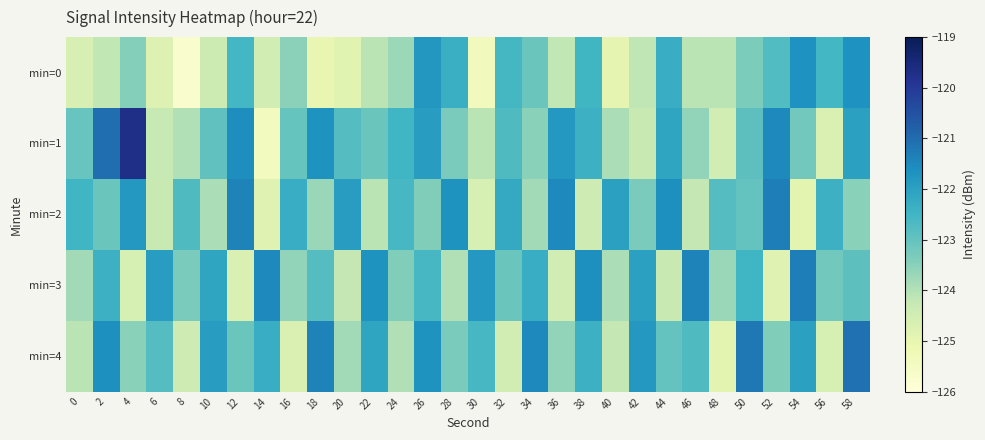

Reading left to right, extract all data points from this chart.

min=0: 0=-124.6	2=-124.2	4=-123.4	6=-124.8	8=-125.7	10=-124.4	12=-122.5	14=-124.5	16=-123.5	18=-125.0	20=-124.8	22=-124.1	24=-123.7	26=-121.8	28=-122.4	30=-125.4	32=-122.6	34=-123.1	36=-124.2	38=-122.5	40=-124.9	42=-124.2	44=-122.3	46=-124.1	48=-124.1	50=-123.3	52=-122.7	54=-121.7	56=-122.5	58=-121.7
min=1: 0=-123.1	2=-121.0	4=-119.7	6=-124.3	8=-124.0	10=-122.9	12=-121.6	14=-125.4	16=-123.0	18=-121.7	20=-122.8	22=-123.1	24=-122.5	26=-121.9	28=-123.3	30=-124.1	32=-122.7	34=-123.5	36=-121.8	38=-122.4	40=-123.9	42=-124.3	44=-122.1	46=-123.6	48=-124.5	50=-122.9	52=-121.5	54=-123.2	56=-124.7	58=-122.0
min=2: 0=-122.5	2=-123.1	4=-121.8	6=-124.3	8=-122.7	10=-123.9	12=-121.4	14=-124.8	16=-122.3	18=-123.7	20=-121.9	22=-124.1	24=-122.6	26=-123.4	28=-121.7	30=-124.6	32=-122.2	34=-123.8	36=-121.5	38=-124.4	40=-122.0	42=-123.3	44=-121.6	46=-124.2	48=-122.8	50=-123.0	52=-121.3	54=-124.9	56=-122.4	58=-123.5
min=3: 0=-123.8	2=-122.4	4=-124.6	6=-121.9	8=-123.3	10=-122.1	12=-124.7	14=-121.5	16=-123.6	18=-122.8	20=-124.2	22=-121.7	24=-123.4	26=-122.6	28=-124.0	30=-121.8	32=-123.1	34=-122.3	36=-124.5	38=-121.6	40=-123.9	42=-122.0	44=-124.3	46=-121.4	48=-123.7	50=-122.5	52=-124.8	54=-121.3	56=-123.2	58=-122.9
min=4: 0=-124.1	2=-121.6	4=-123.5	6=-122.8	8=-124.4	10=-121.9	12=-123.1	14=-122.3	16=-124.7	18=-121.4	20=-123.8	22=-122.1	24=-124.0	26=-121.7	28=-123.3	30=-122.6	32=-124.5	34=-121.5	36=-123.6	38=-122.4	40=-124.2	42=-121.8	44=-123.0	46=-122.7	48=-124.9	50=-121.2	52=-123.4	54=-122.0	56=-124.6	58=-121.1